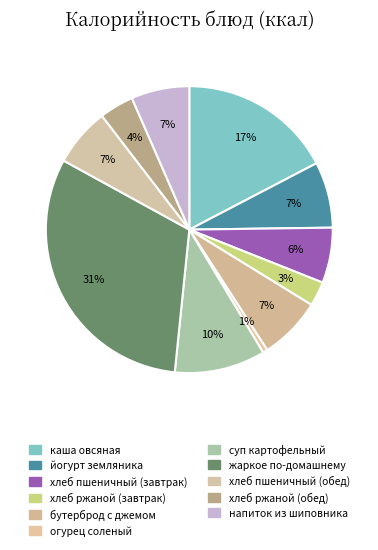

What is the ratio of the value at каша овсяная to the value at суп картофельный?

1.7